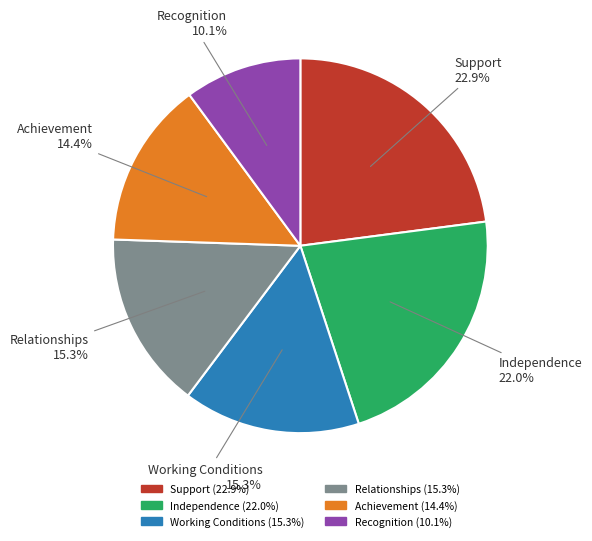

Combined, what portion of the pie is Relationships and Achievement?

29.7%